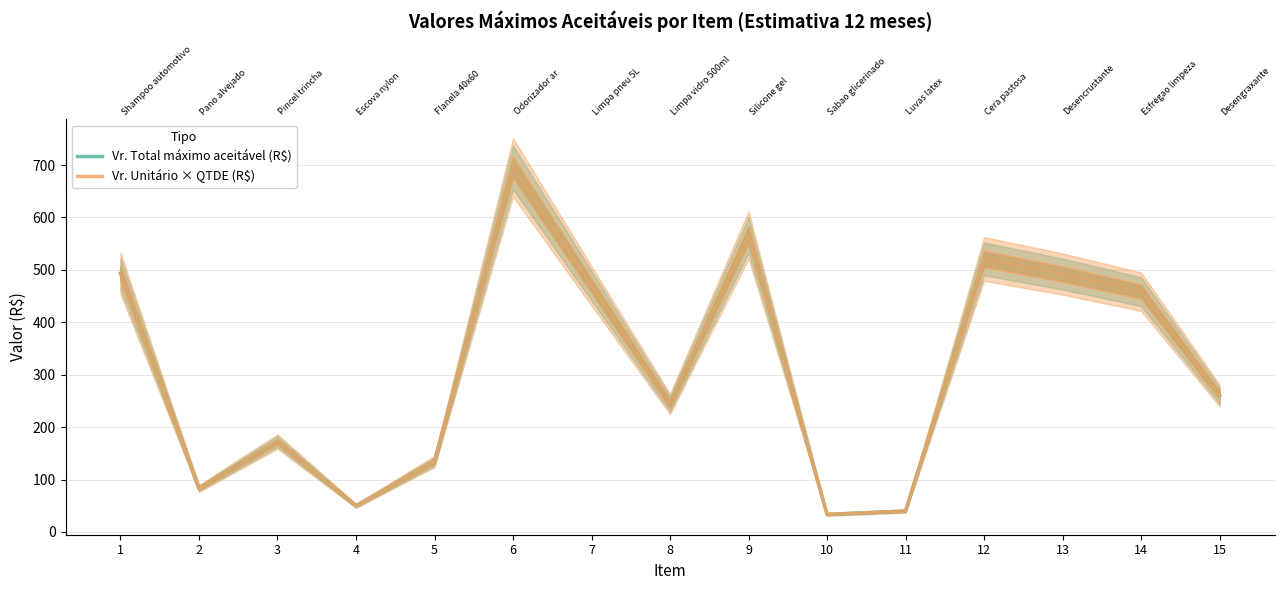

True or false: Vr. Unitário × QTDE (R$) has a value of 91.7 at 5.

False